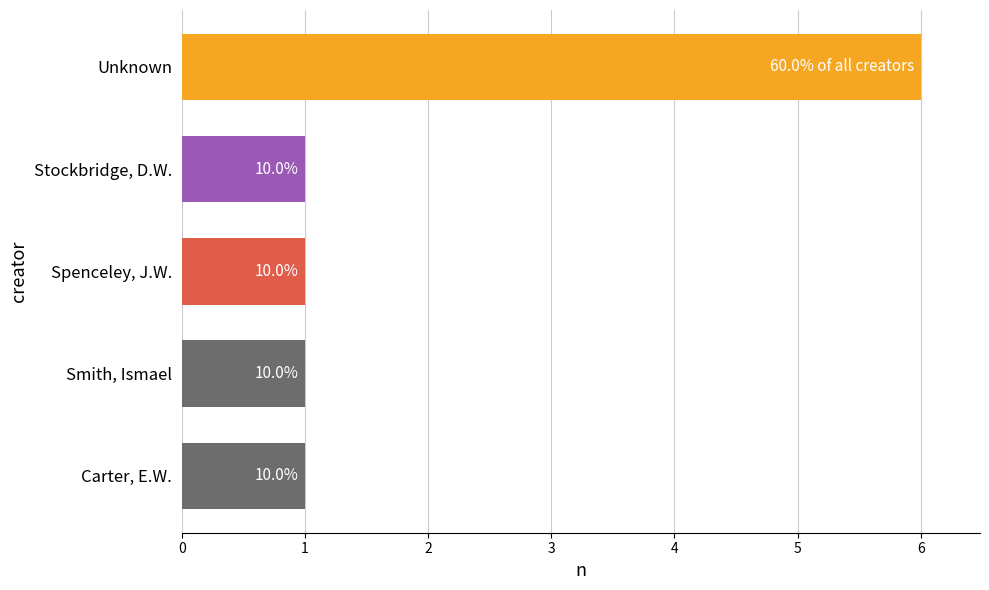

Does the chart contain any negative values?

No